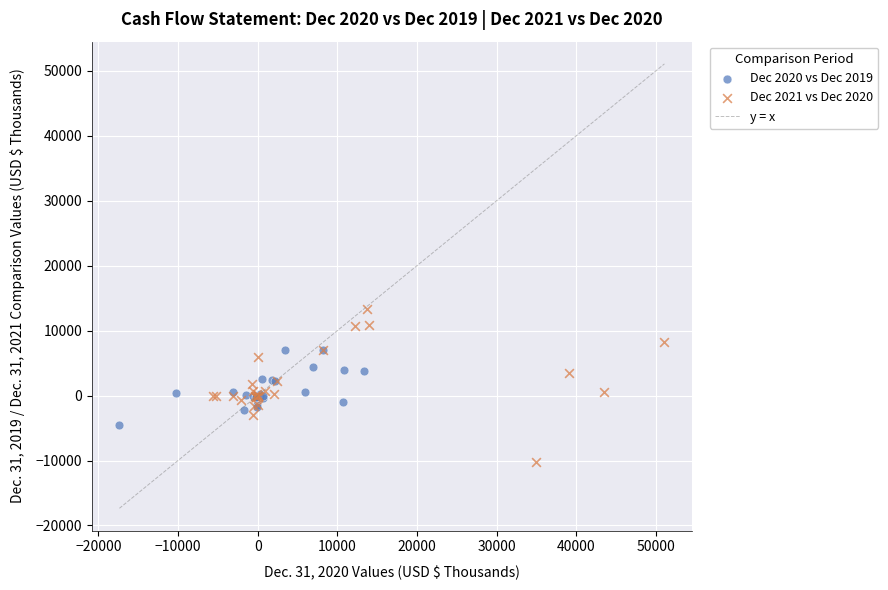

Which series has the widest spread of Y values?

Dec 2021 vs Dec 2020